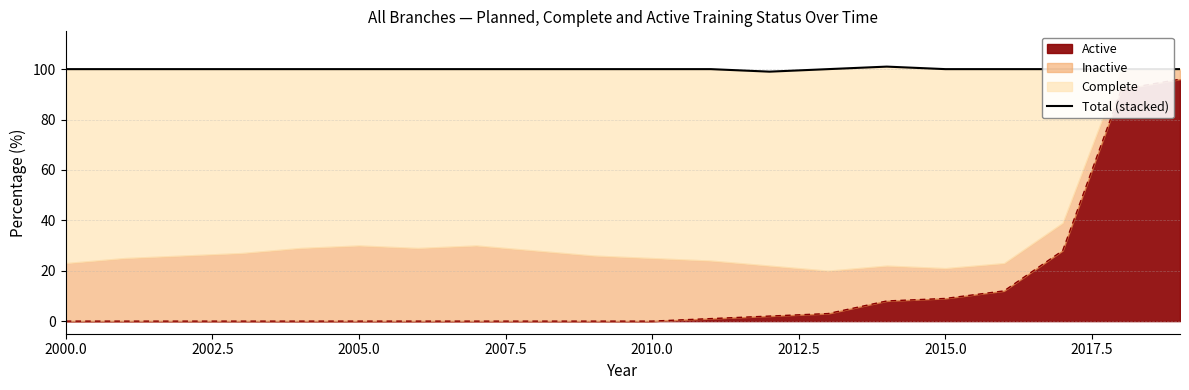

Reading right to left, extract all data points from this chart.

100	100	100	100	100	101	100	99	100	100	100	100	100	100	100	100	100	100	100	100